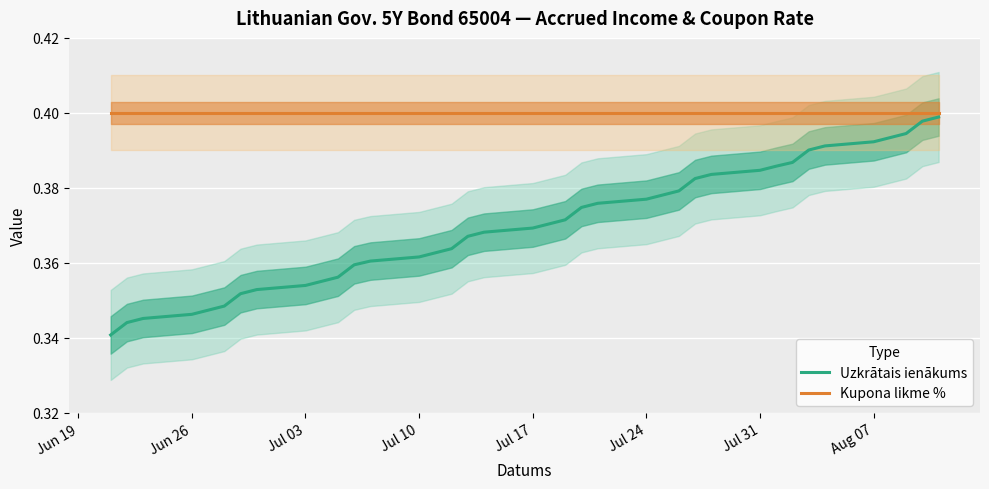

Reading left to right, list all the values displayed in this chart.

Uzkrātais ienākums: 0.3	0.3	0.3	0.3	0.3	0.3	0.4	0.4	0.4	0.4	0.4	0.4	0.4	0.4	0.4	0.4	0.4	0.4	0.4	0.4	0.4	0.4	0.4	0.4	0.4	0.4	0.4	0.4	0.4	0.4	0.4	0.4	0.4	0.4	0.4	0.4	0.4	0.4
Kupona likme %: 0.4	0.4	0.4	0.4	0.4	0.4	0.4	0.4	0.4	0.4	0.4	0.4	0.4	0.4	0.4	0.4	0.4	0.4	0.4	0.4	0.4	0.4	0.4	0.4	0.4	0.4	0.4	0.4	0.4	0.4	0.4	0.4	0.4	0.4	0.4	0.4	0.4	0.4